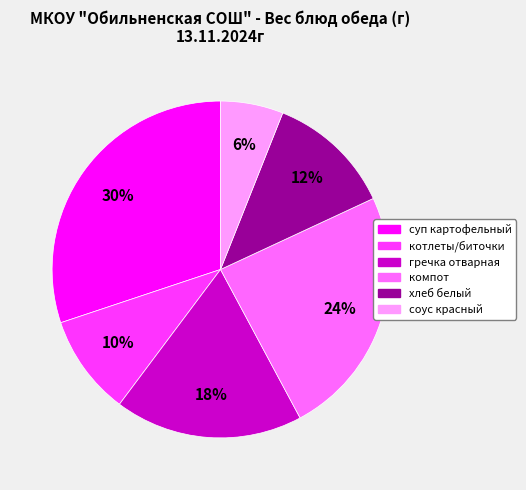

Does any single category account for the majority?

No